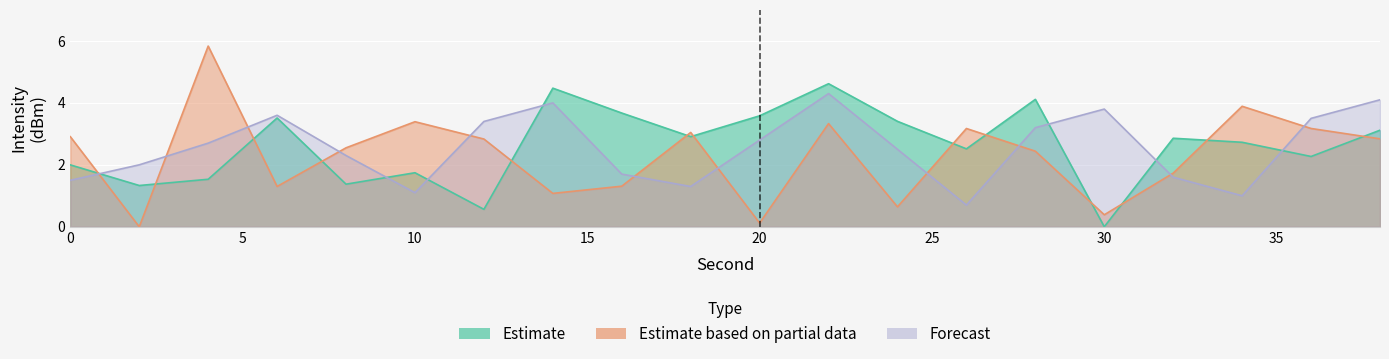

Reading left to right, list all the values displayed in this chart.

Estimate: 2.0	1.3	1.5	3.5	1.4	1.7	0.6	4.5	3.7	2.9	3.6	4.6	3.4	2.5	4.1	0.0	2.9	2.7	2.3	3.1
Estimate based on partial data: 2.9	0.0	5.8	1.3	2.6	3.4	2.8	1.1	1.3	3.0	0.1	3.3	0.6	3.2	2.4	0.4	1.7	3.9	3.2	2.8
Forecast: 1.5	2.0	2.7	3.6	2.3	1.1	3.4	4.0	1.7	1.3	2.8	4.3	2.5	0.7	3.2	3.8	1.6	1.0	3.5	4.1